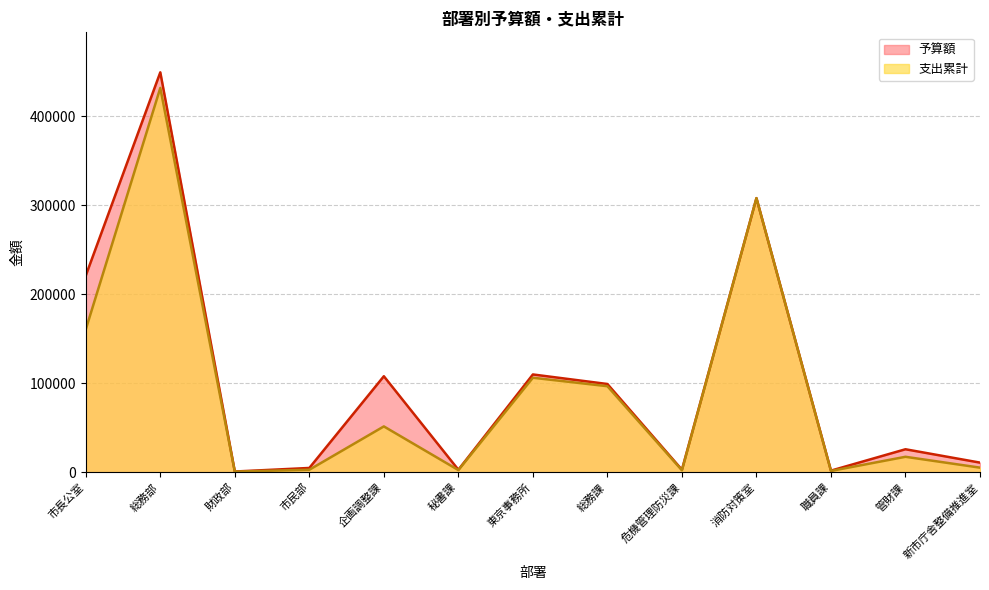

List the series in order of their peak value, highest first.

予算額, 支出累計